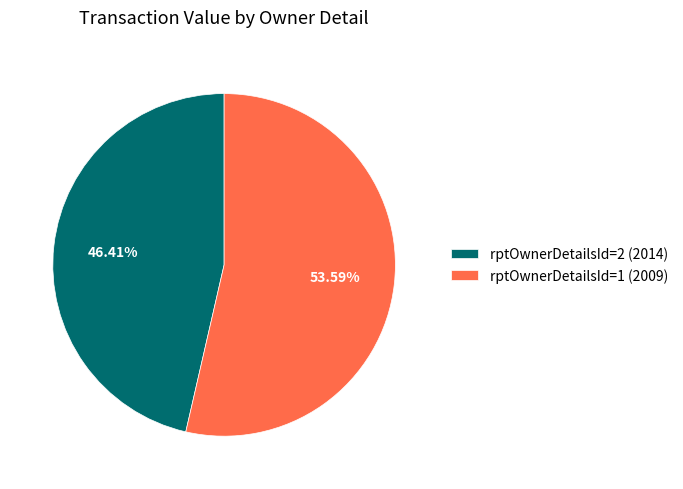

How many slices are in this pie chart?

2